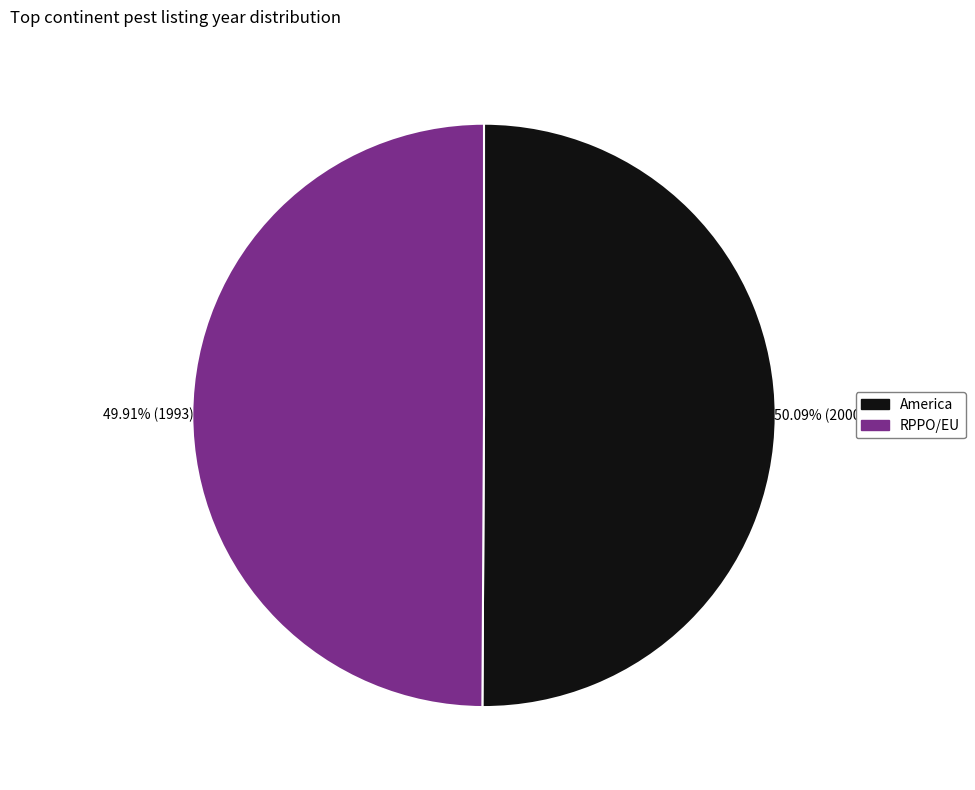

Do America and RPPO/EU together represent more than half of the pie?

Yes